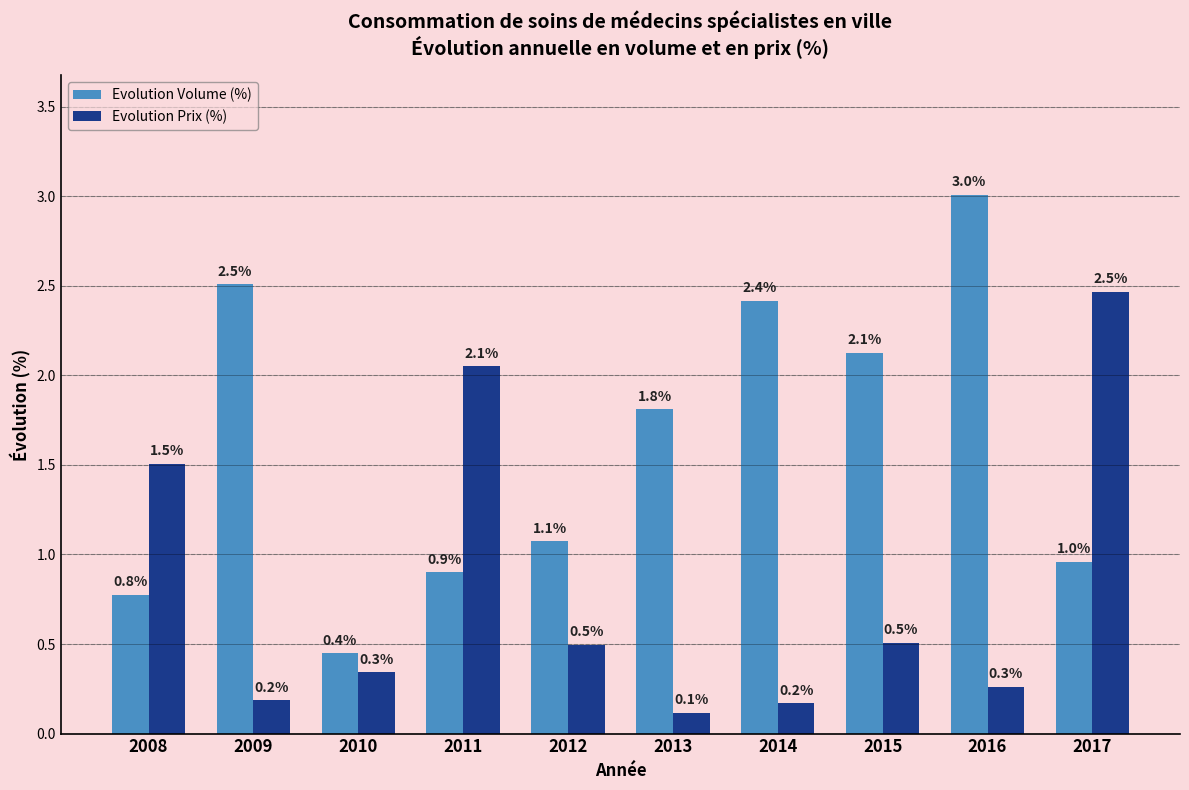

How many series are shown in this chart?

2